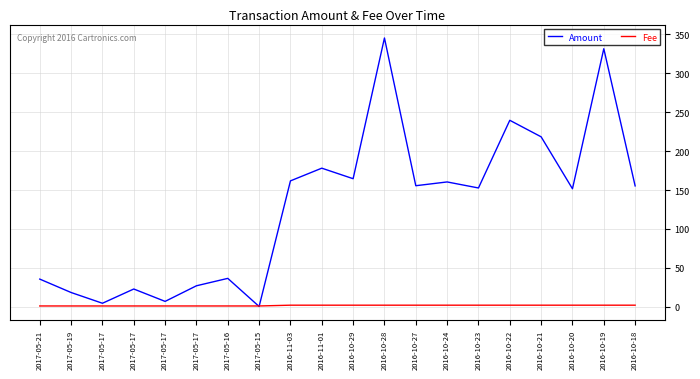

What are all the series names shown in the legend?

Amount, Fee